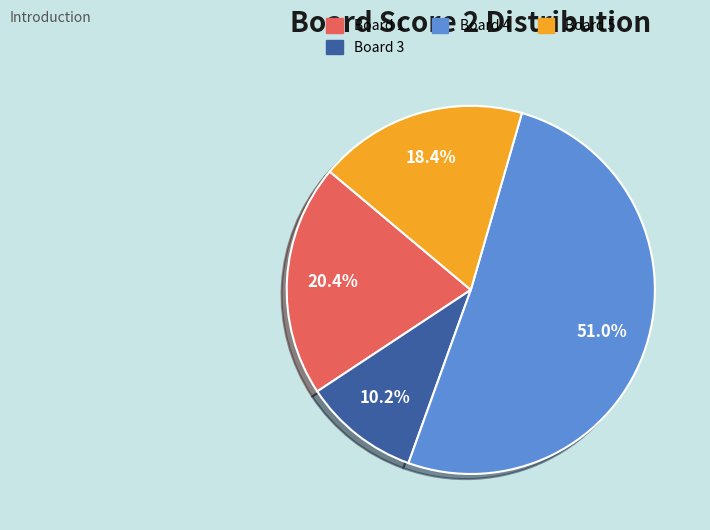

Does any single category account for the majority?

Yes